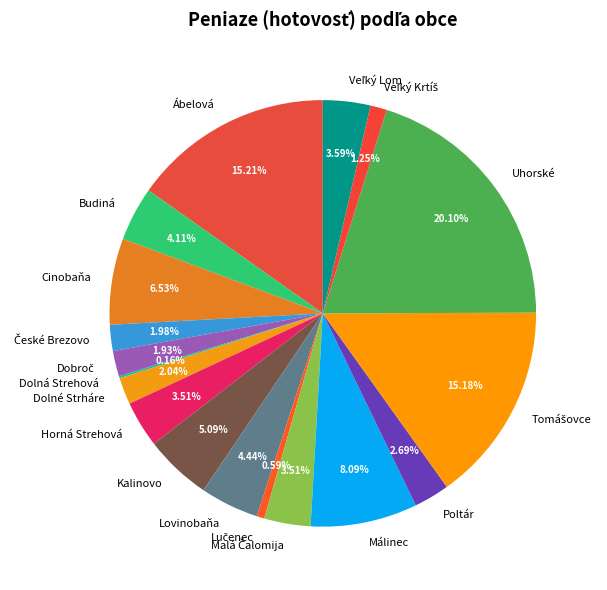

What is the largest slice in the pie chart?

Uhorské